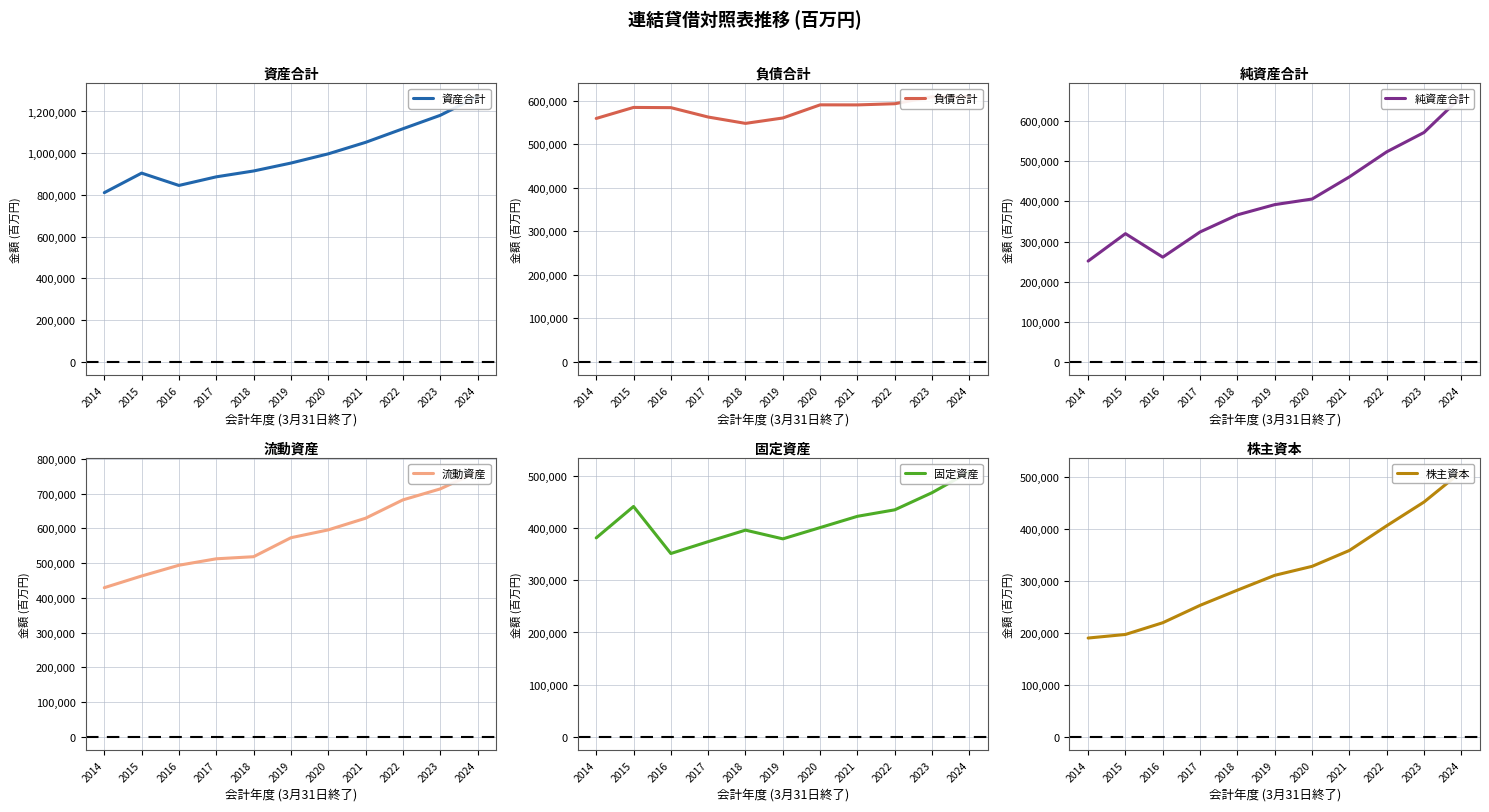

What are all the series names shown in the legend?

資産合計, 負債合計, 純資産合計, 流動資産, 固定資産, 株主資本